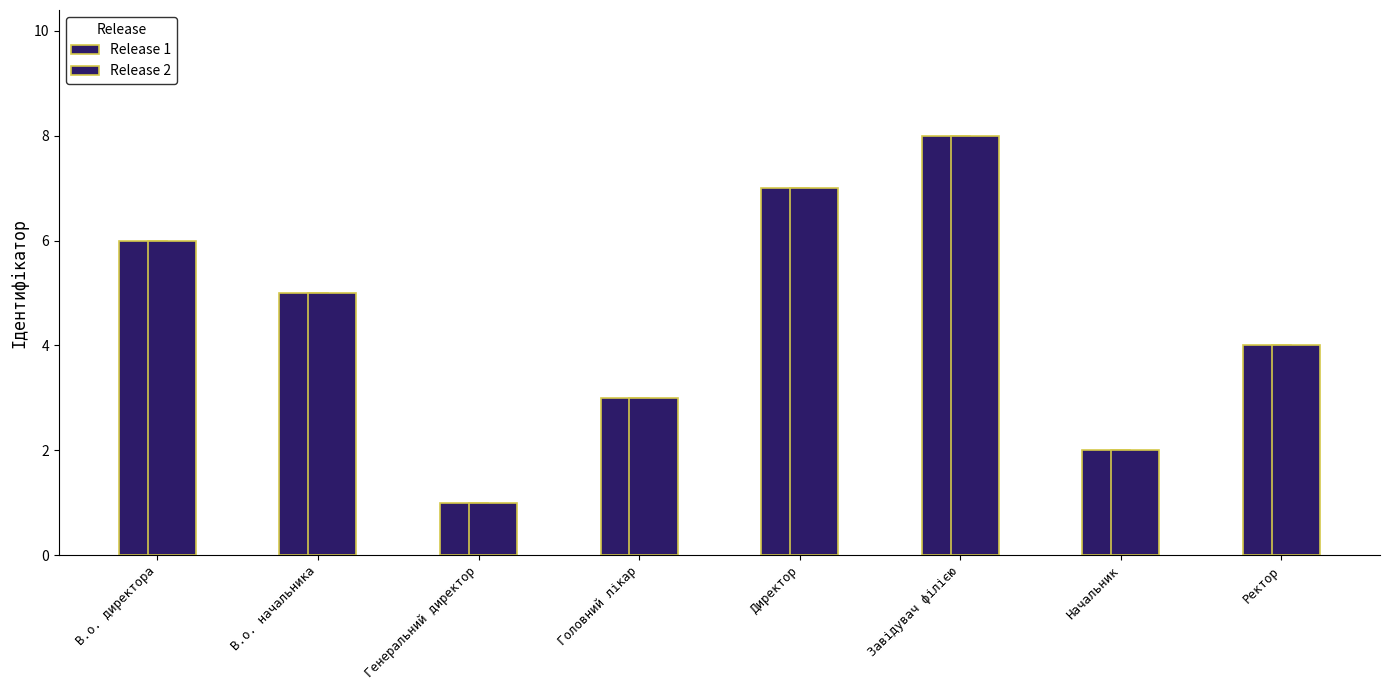

Which series has the largest range (max minus min)?

Release 1